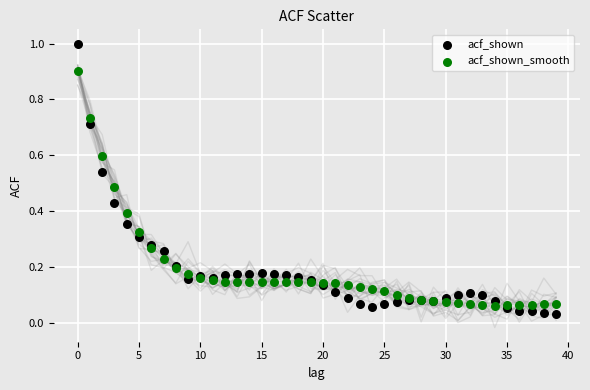

What are all the series names shown in the legend?

acf_shown, acf_shown_smooth